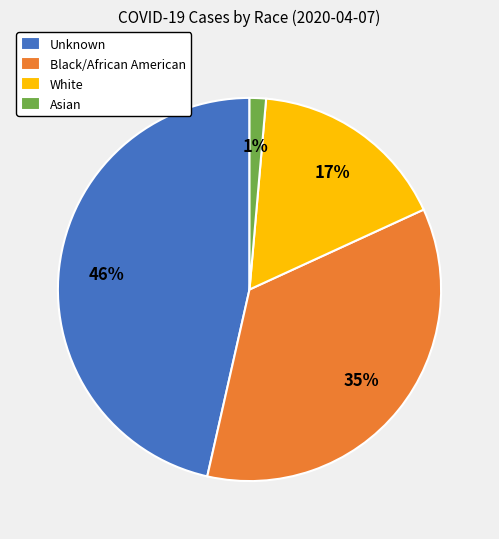

To the nearest percent, what percentage of the pie is Asian?

1%